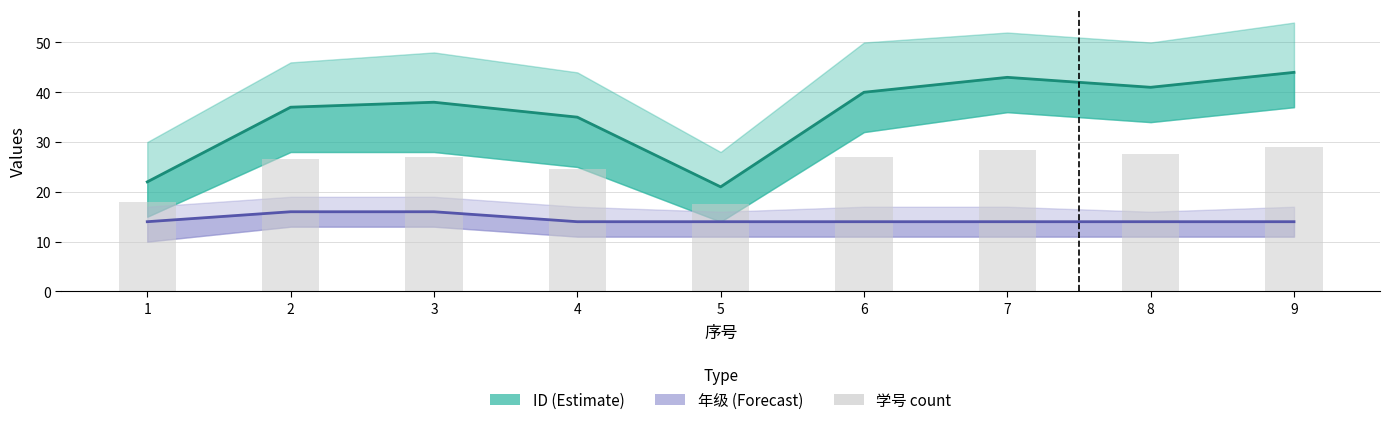

Between 7 and 9, which series saw the biggest shift?

ID